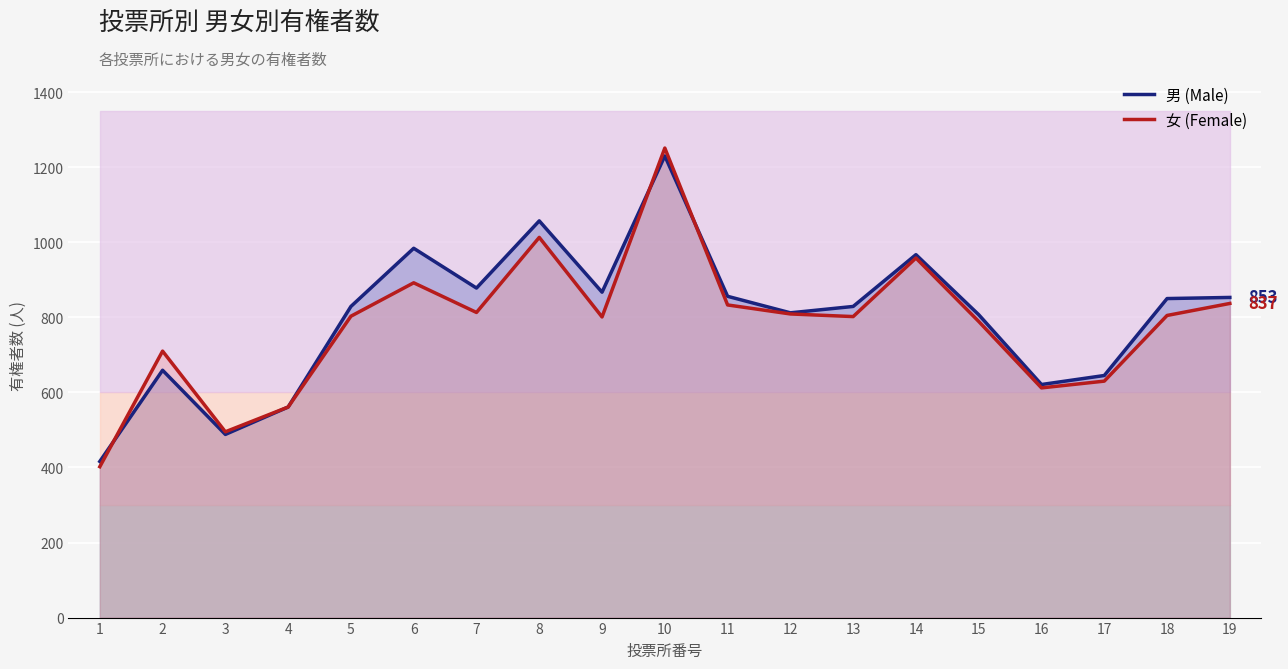

Between 16 and 7, which is larger?

7